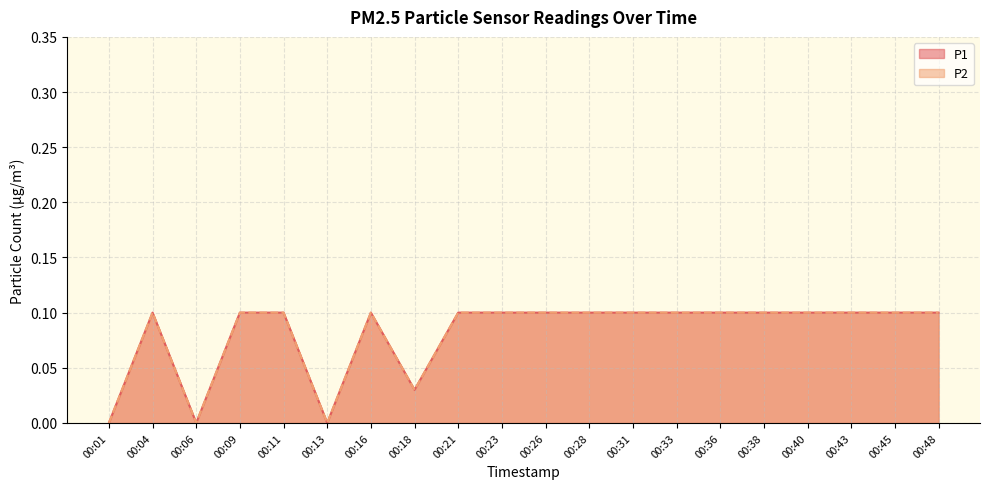

Which category has the highest value in the P2 series?

00:04